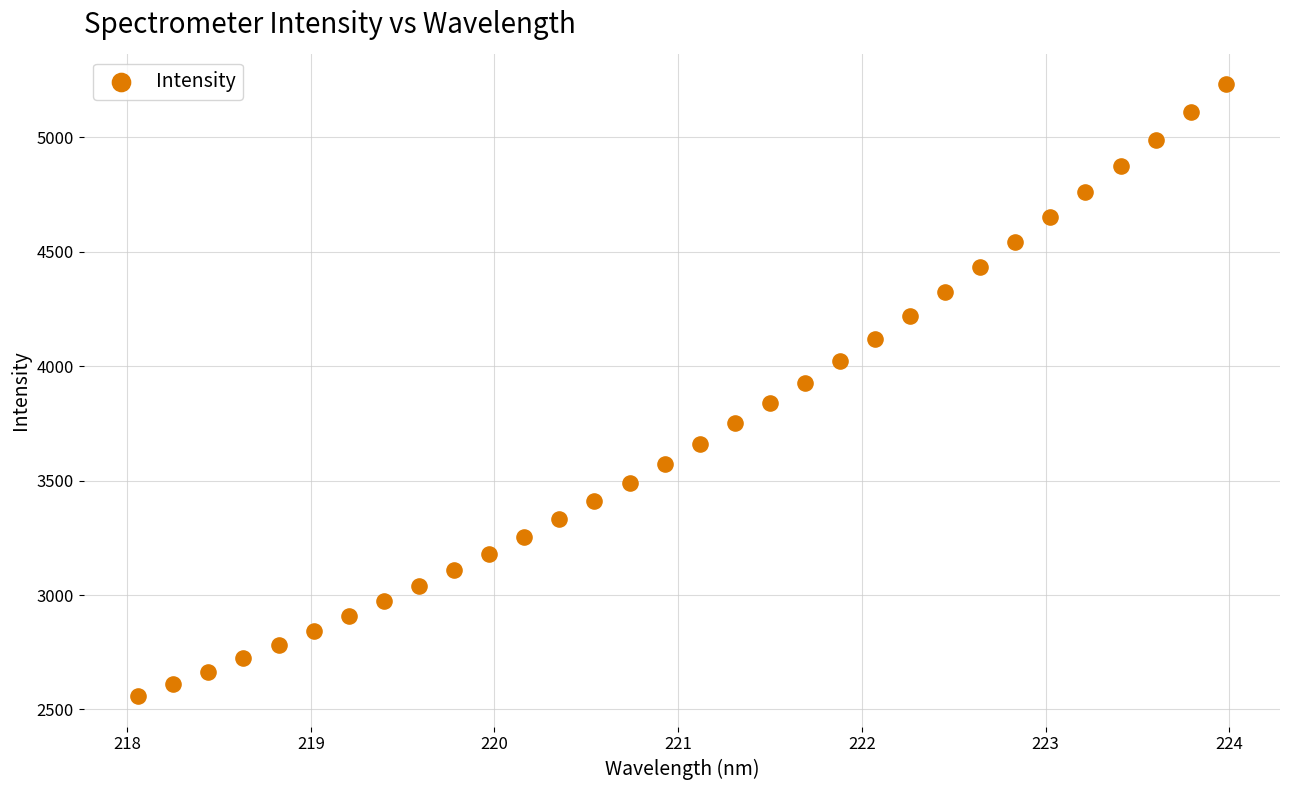

What is the range of Y values (max minus min)?

2672.7